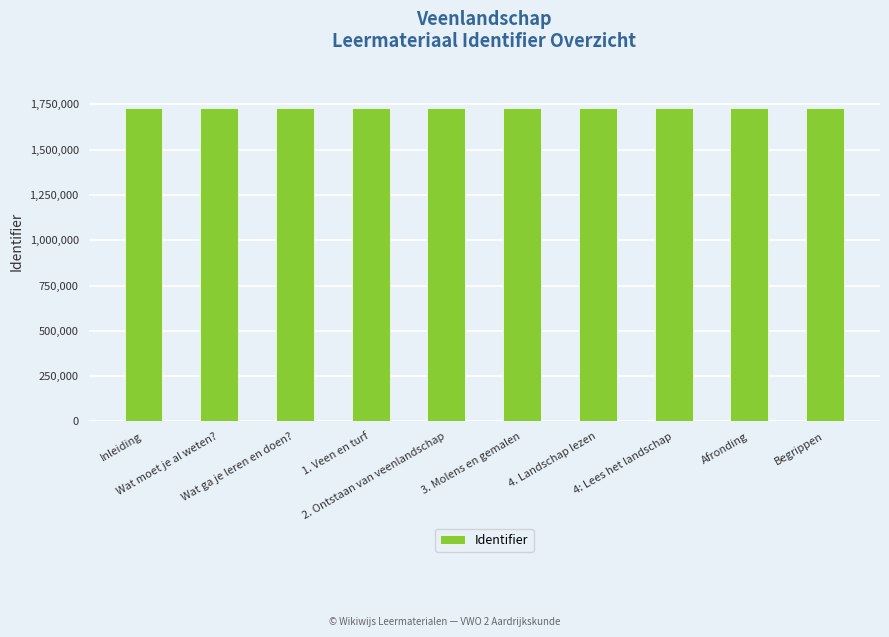

What is the average value?

1729796